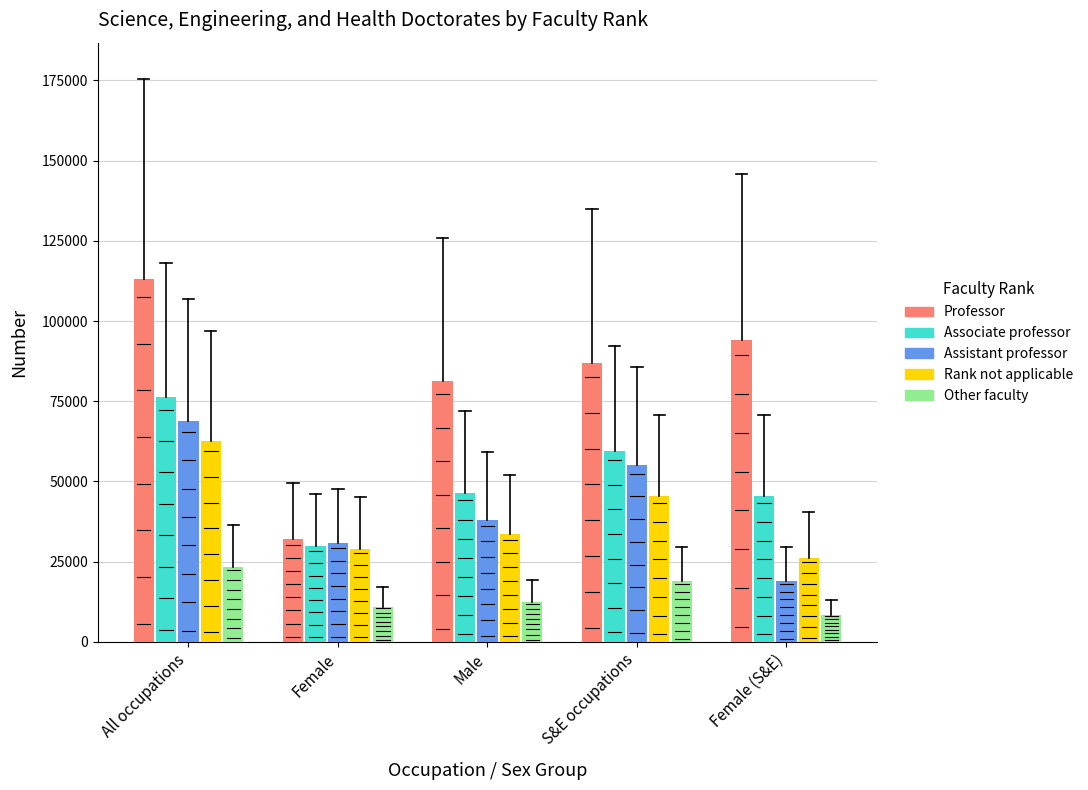

What is the sum of the Rank not applicable values at Female and S&E occupations?

74600